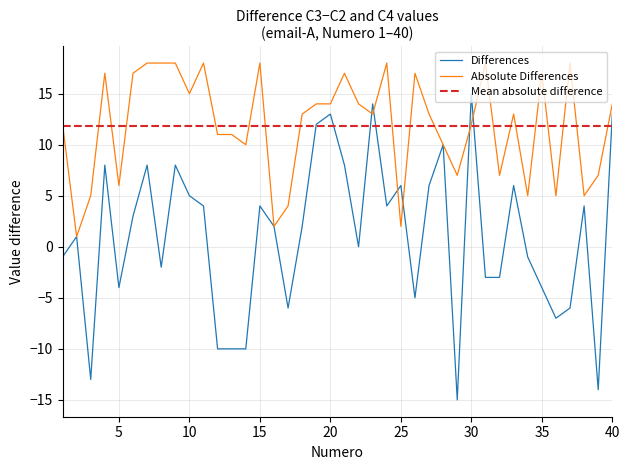

Does the chart have visible grid lines?

Yes